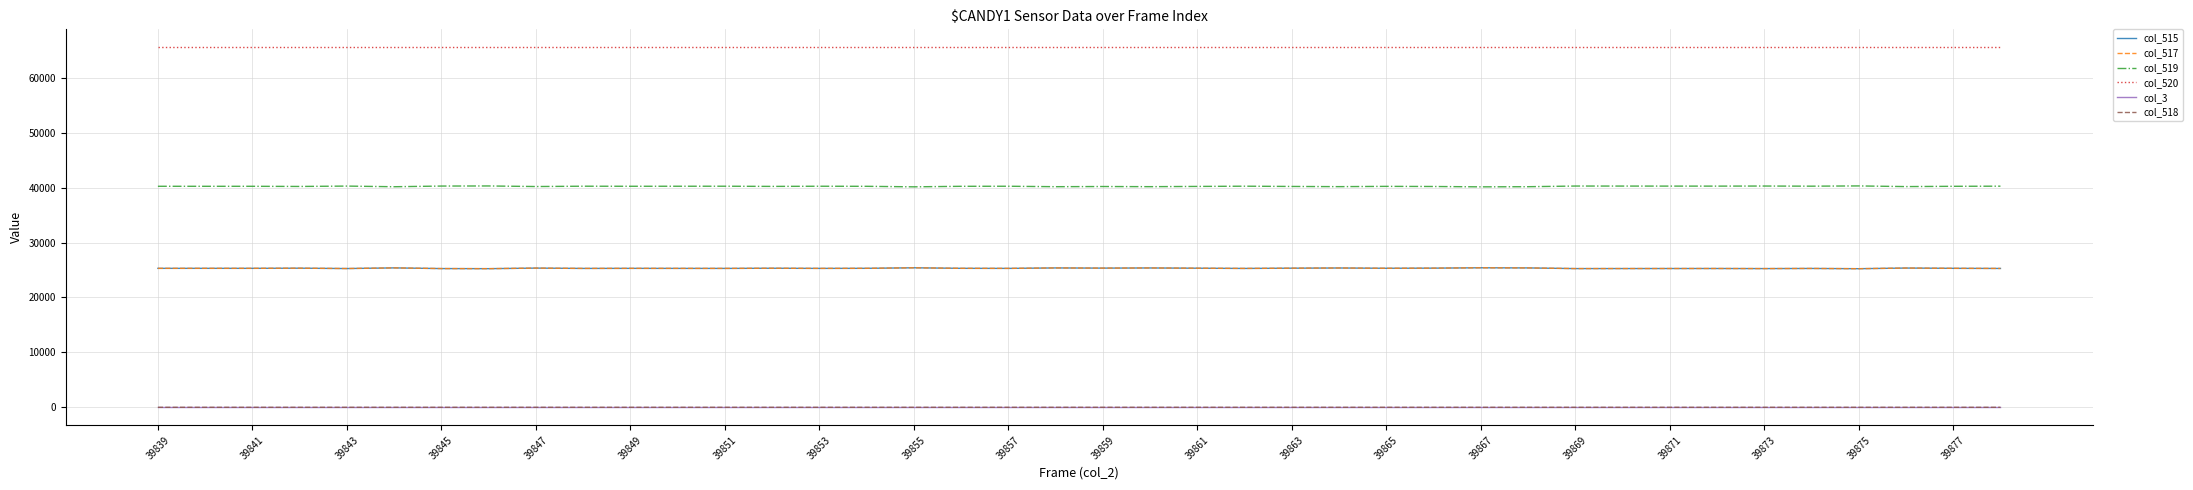

True or false: col_3 and col_520 cross at least once.

False